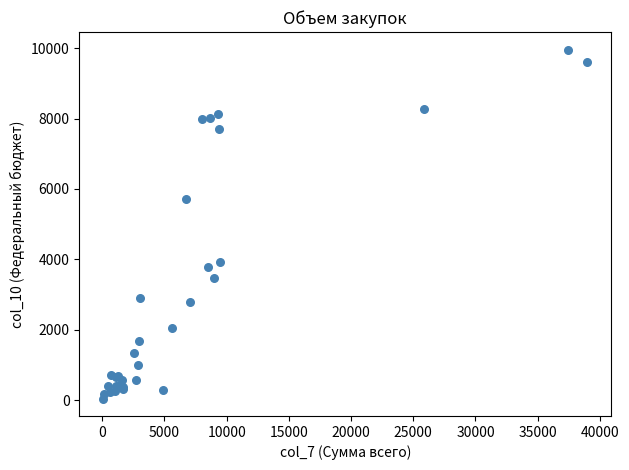

What Y value in the scatter plot is closest to 5005?

5717.9